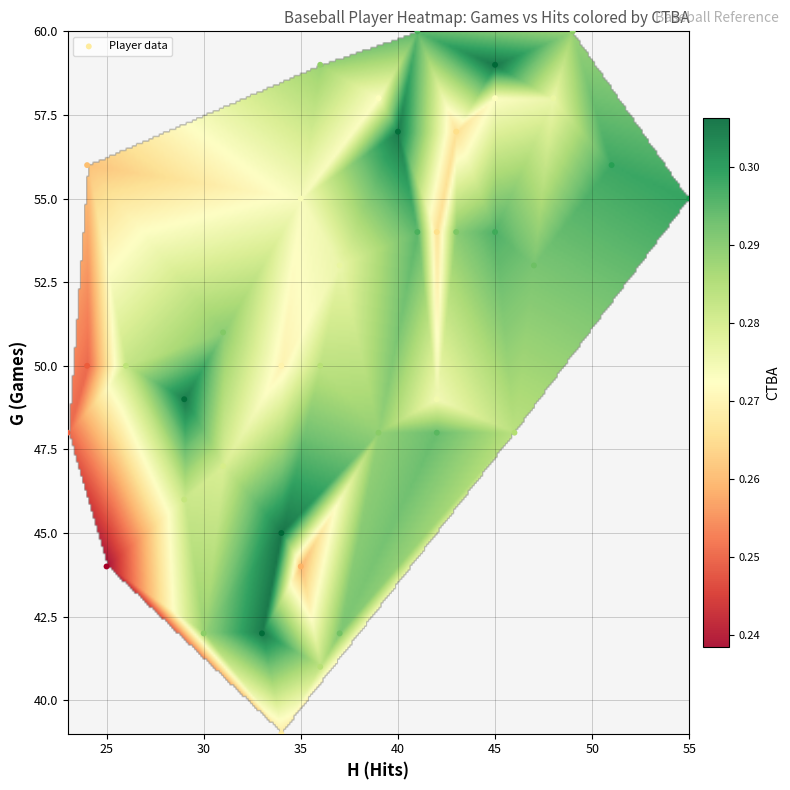

What is the range of X values (max minus min)?

32